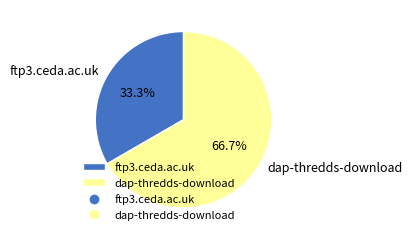

How many segments does this pie chart have?

2